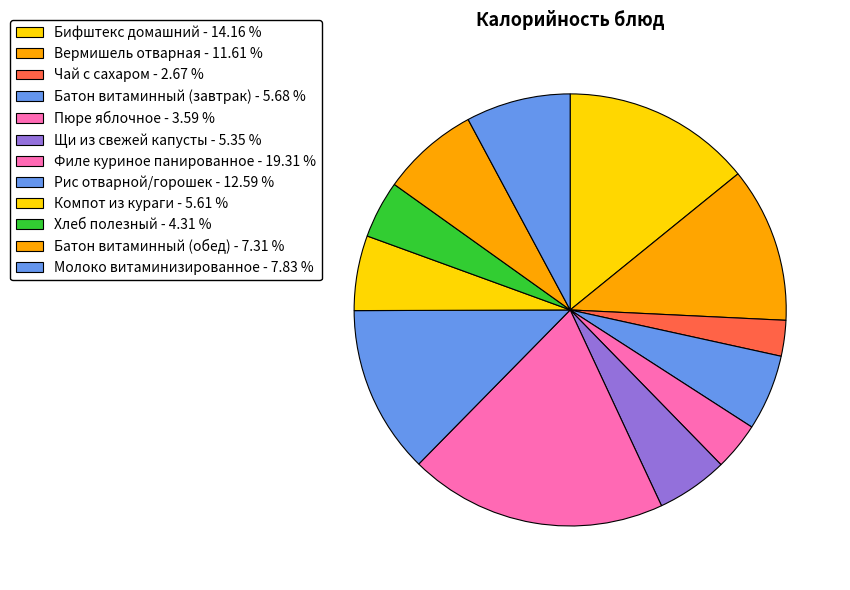

What portion of the pie excludes Щи из свежей капусты?

94.7%